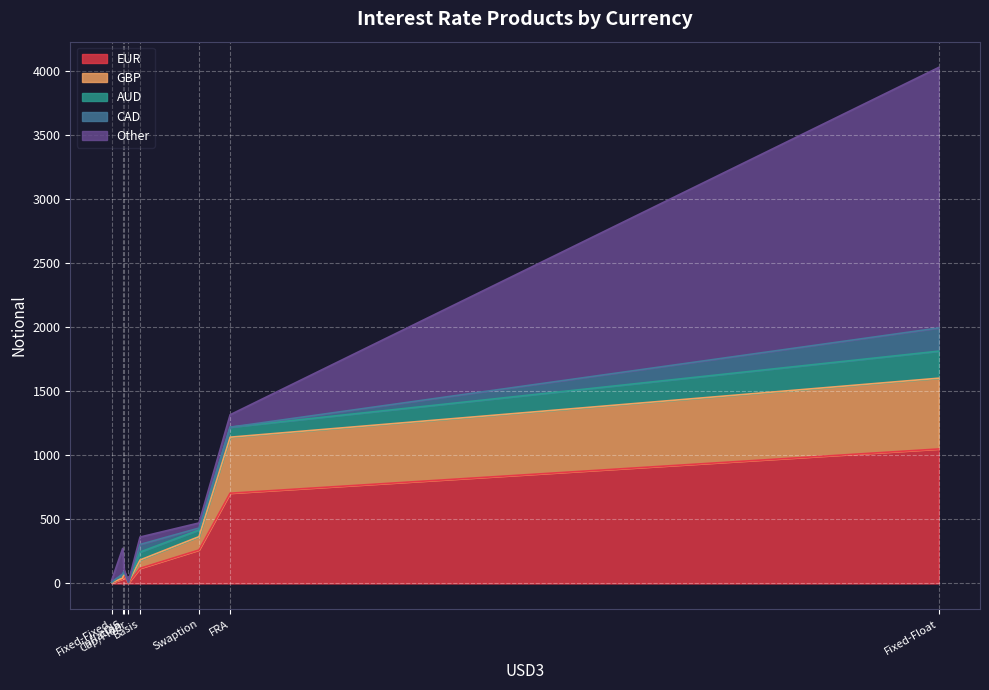

True or false: Other and GBP cross at least once.

True